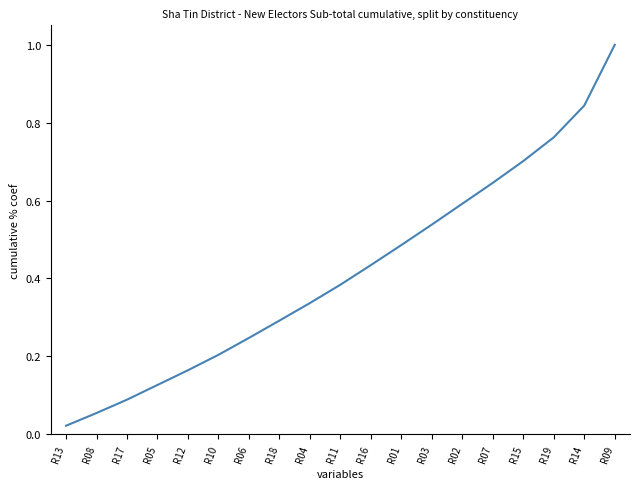

At which category does the chart reach its minimum across all series?

R13